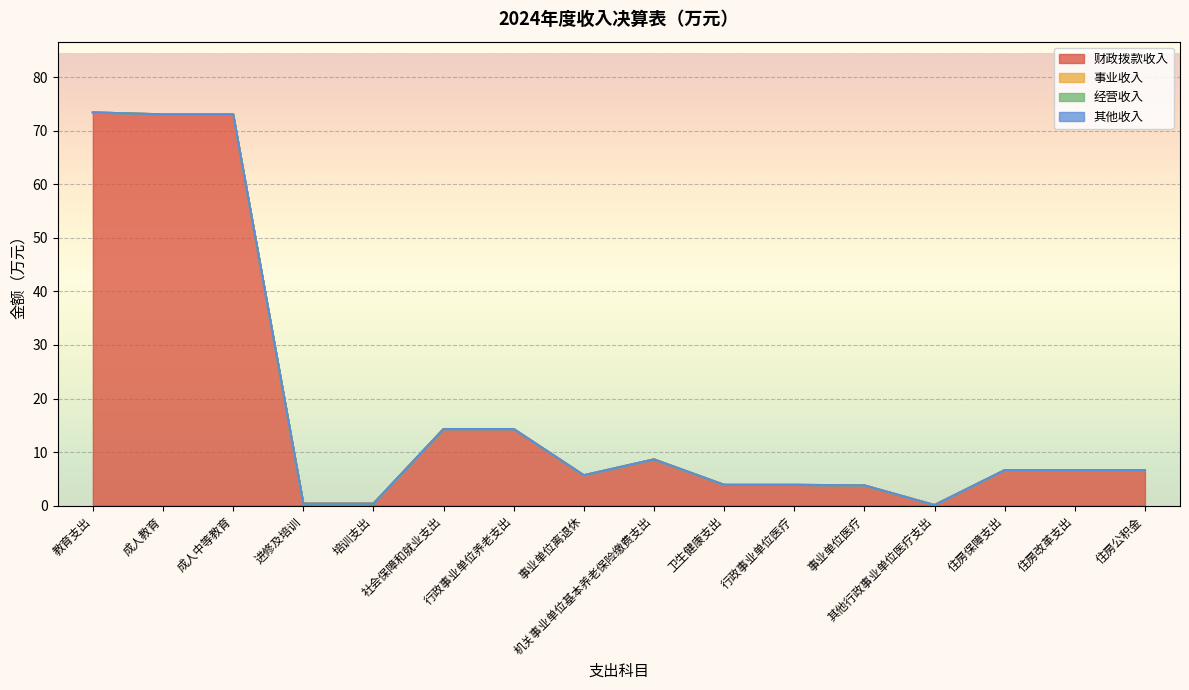

What position from the left is 其他行政事业单位医疗支出?

13